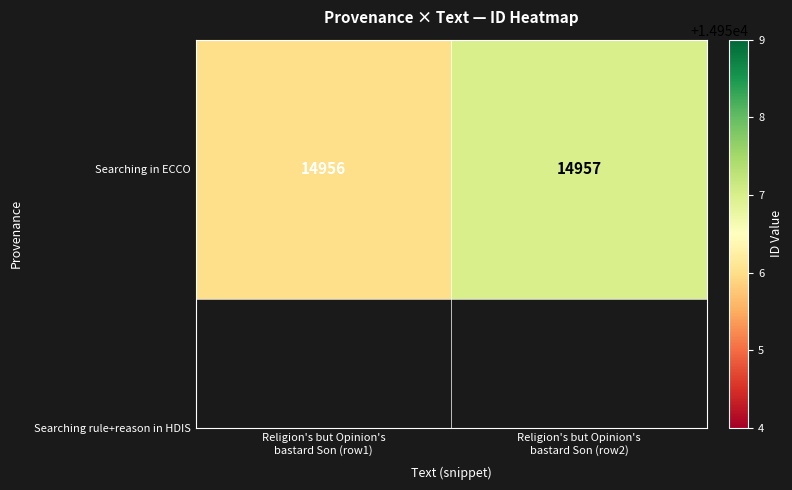

How many data points are less than 14957?

1